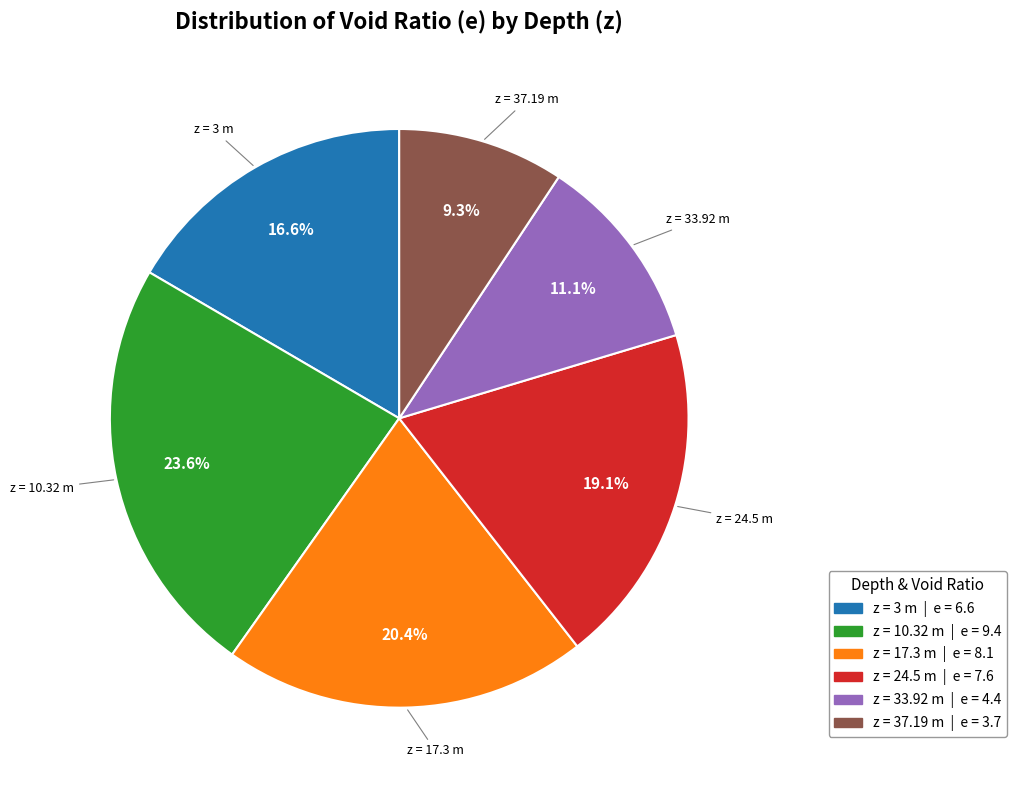

How many segments does this pie chart have?

6